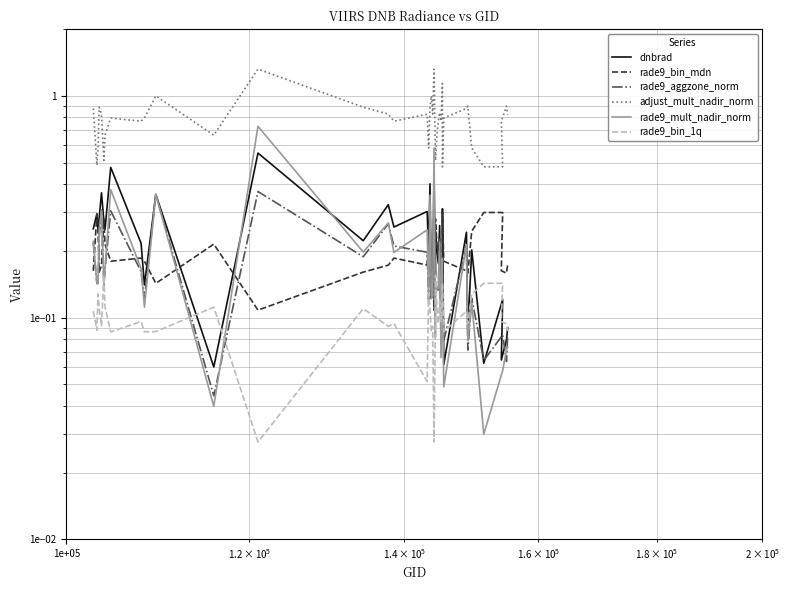

The value of rade9_bin_mdn at 30 is 0.2. True or false?

False